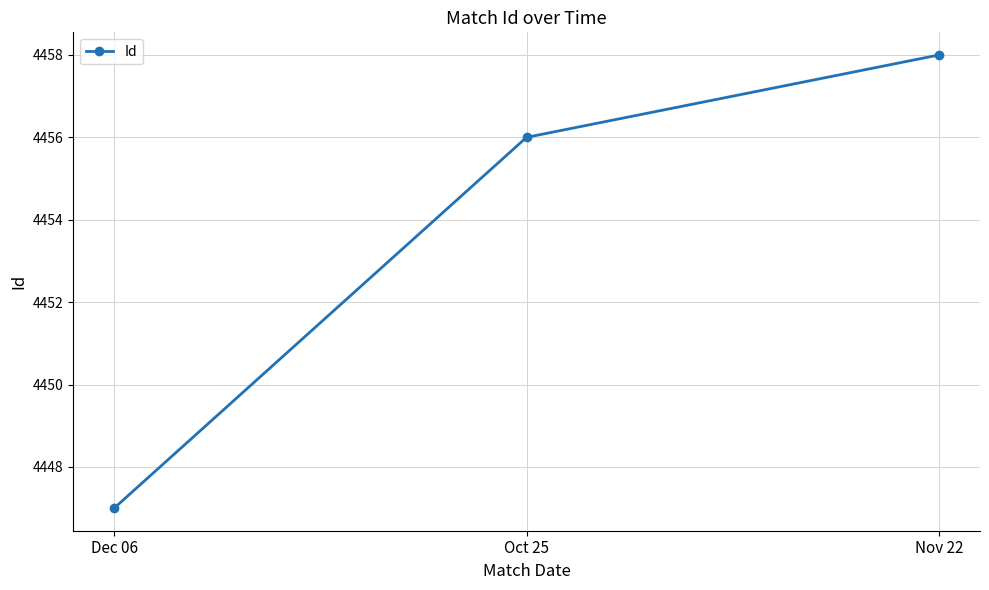

The chart shows a value of 7986 at Dec 06. True or false?

False